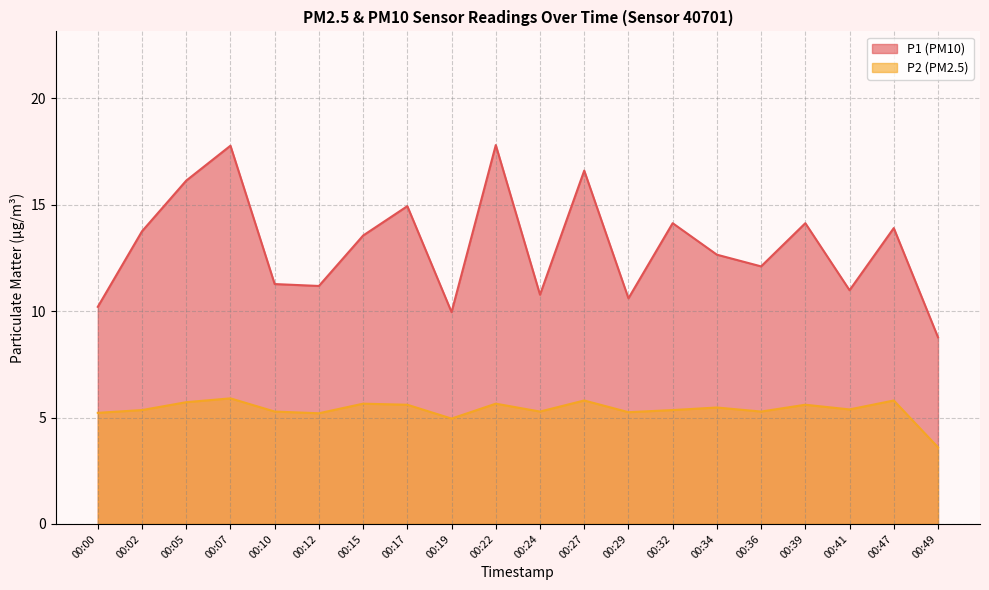

At which category is the sum across all series the highest?

00:07